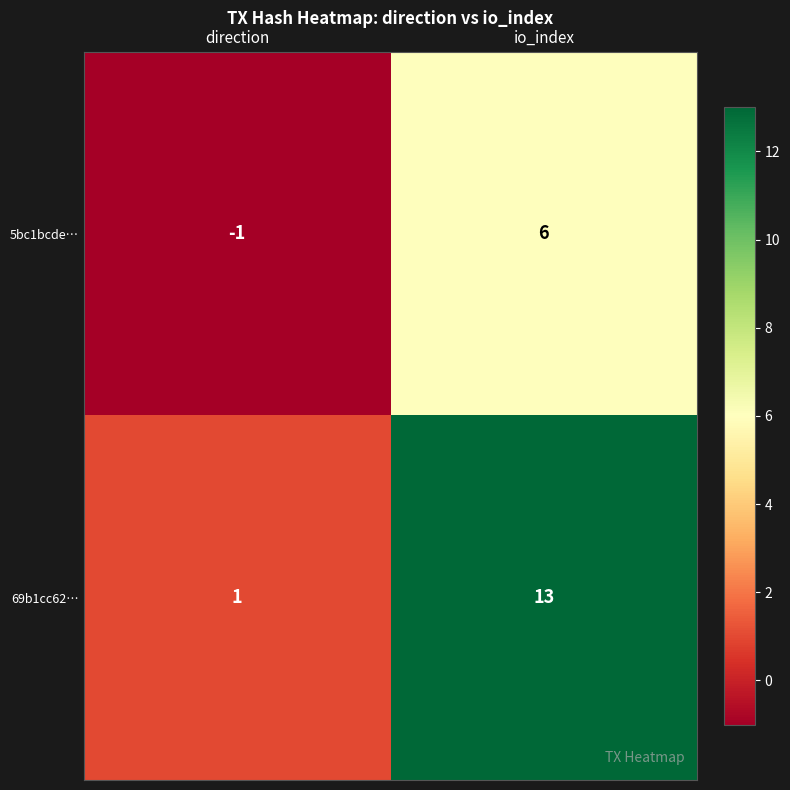

What is the sum of the 69b1cc62… values at io_index and direction?

14